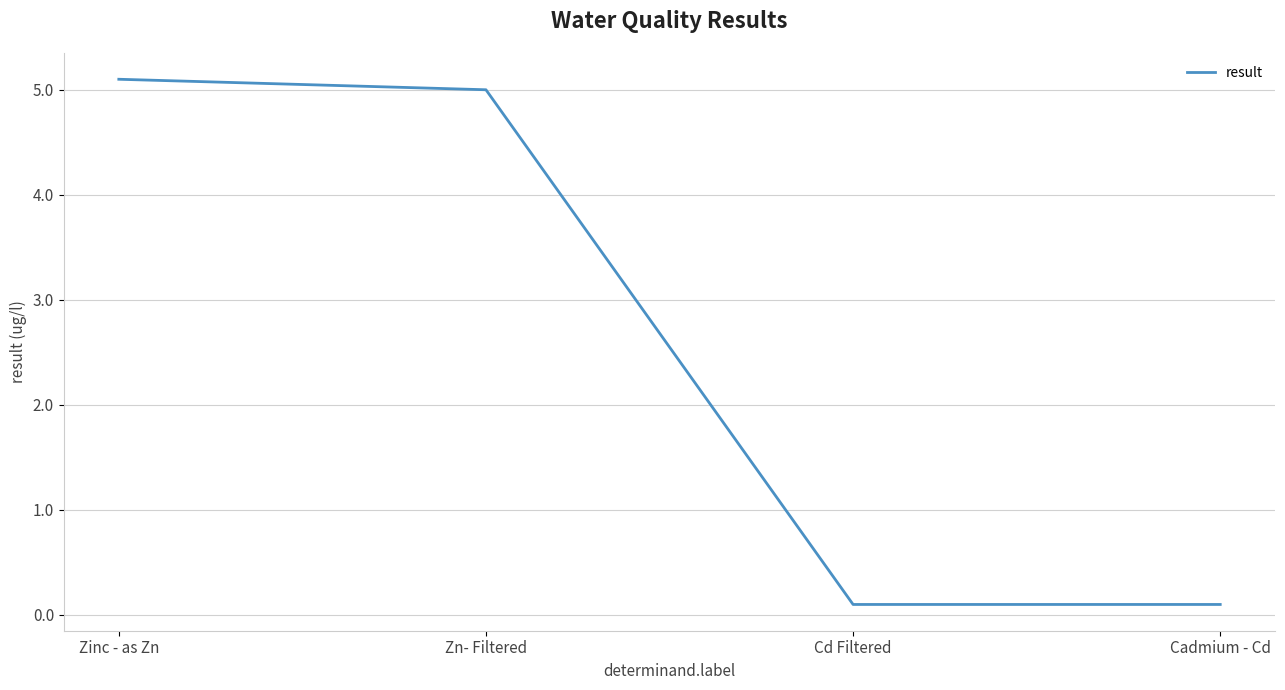

Is this an area chart (filled region under the line)?

No